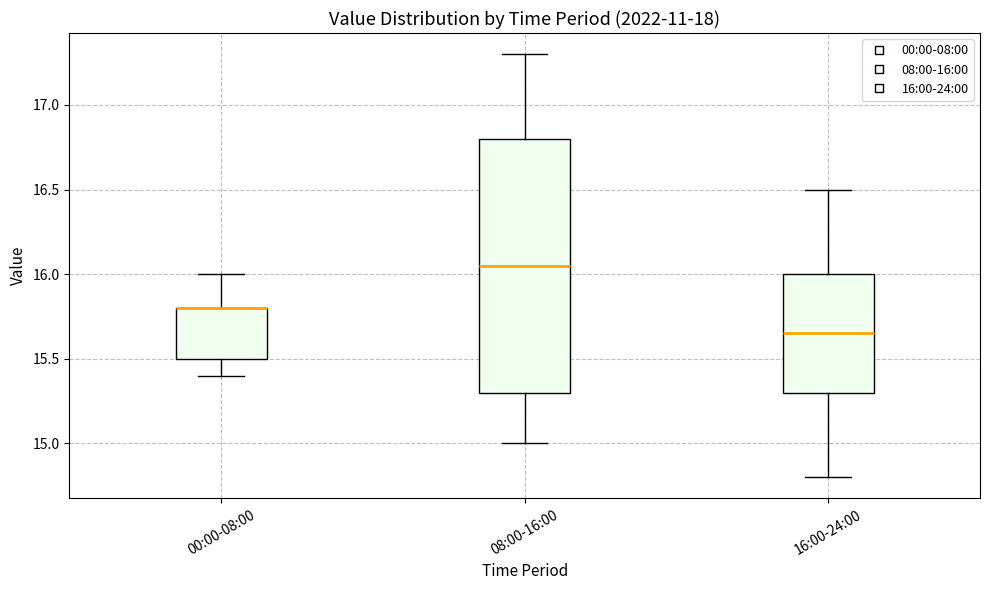

Reading left to right, read every box against the y-axis: the position of its median line, the range the box covers, and the ends of its whiskers. The values are not printed on the chart, so give them approximately, as read against the axis.

00:00-08:00: median 15.80 (drawn on the box's upper edge), box 15.50 to 15.80, whiskers 15.40 to 16.00
08:00-16:00: median 16.05, box 15.30 to 16.80, whiskers 15.00 to 17.30
16:00-24:00: median 15.65, box 15.30 to 16.00, whiskers 14.80 to 16.50